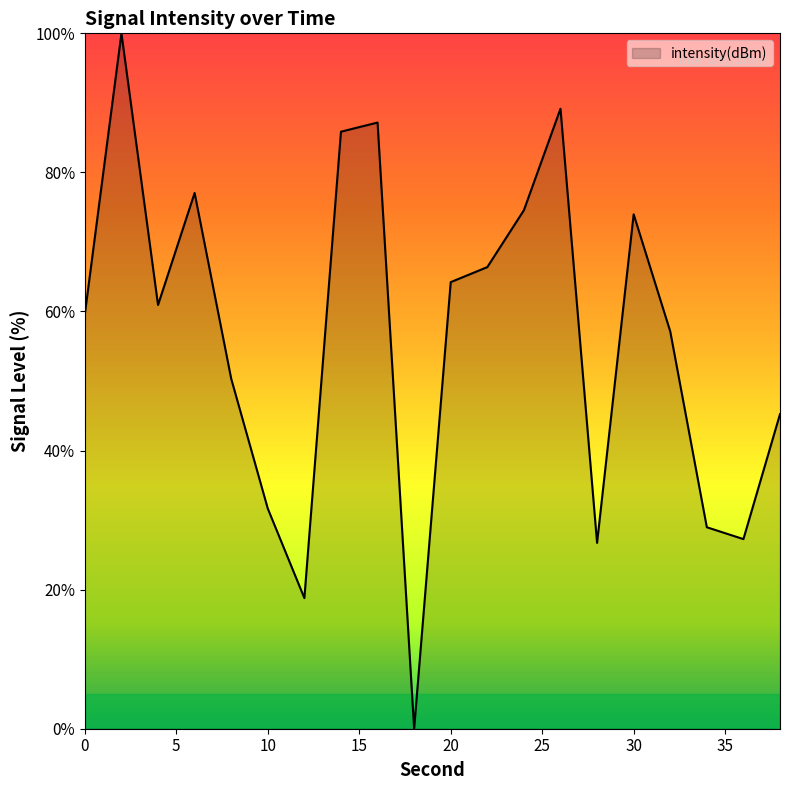

How many interior local peaks (higher than both neighbors) does the data have?

5